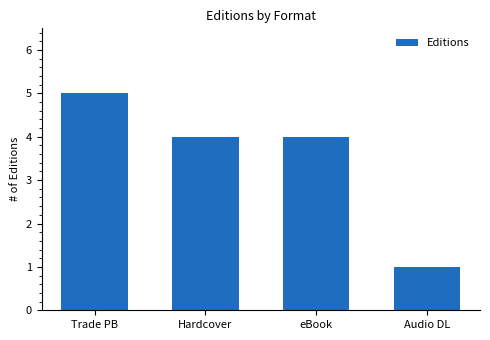

What is the difference between the maximum and minimum values?

4